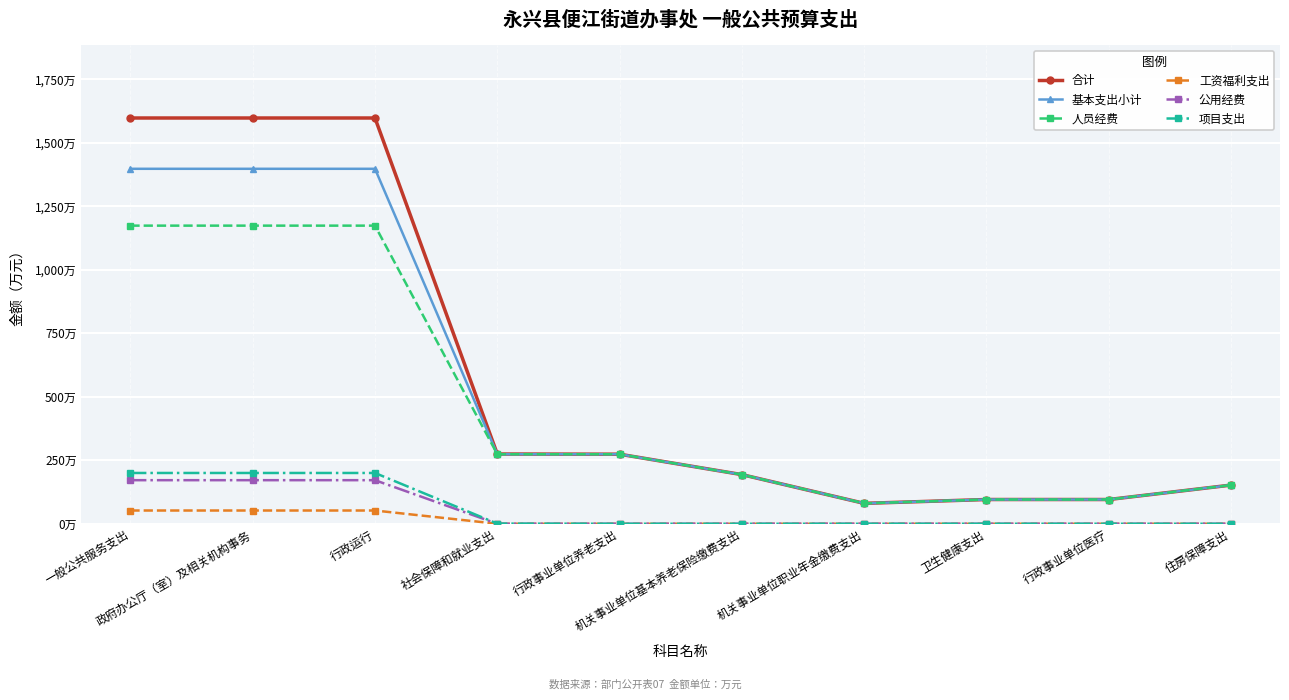

Is this an area chart (filled region under the line)?

No